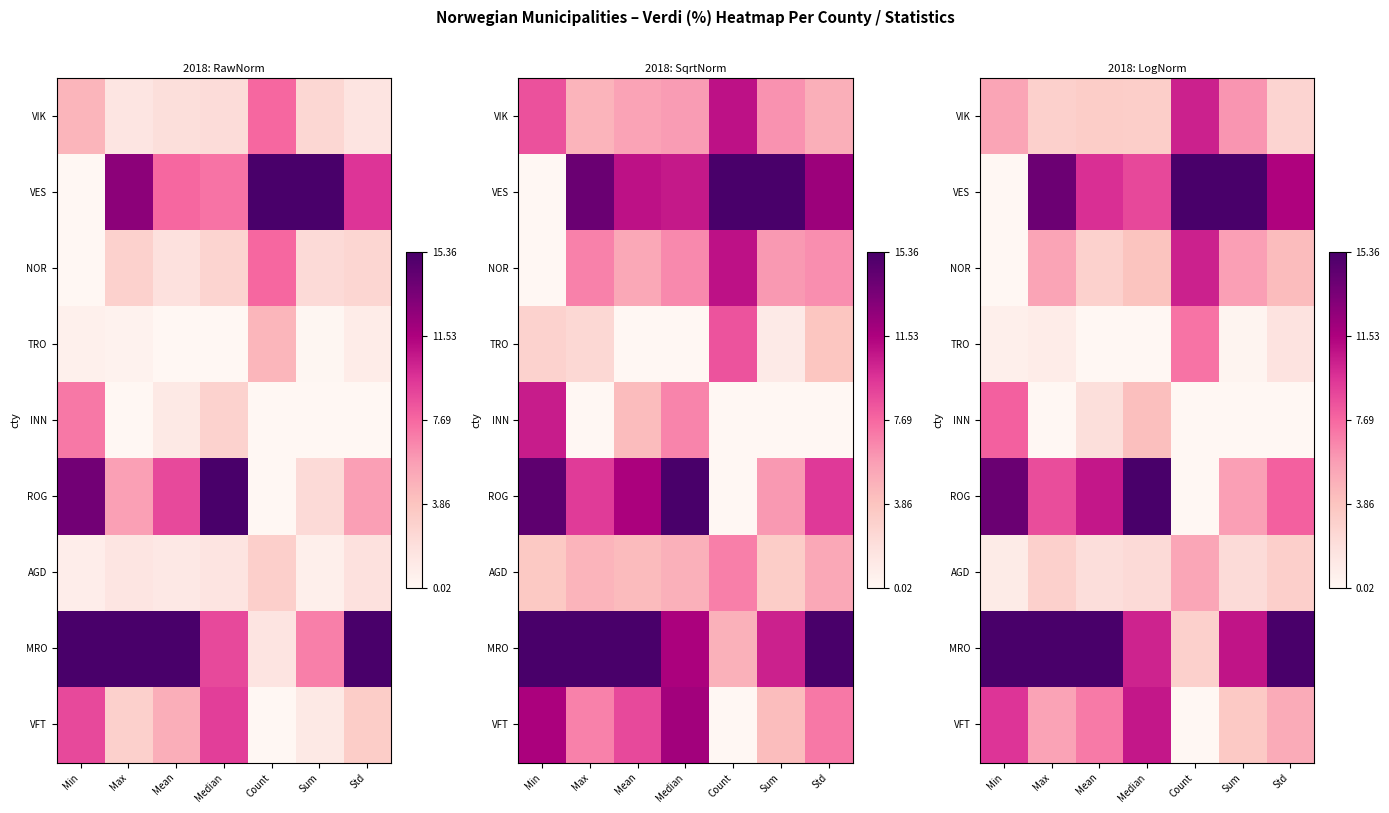

Rank the series by their maximum value, from highest to lowest.

VES, ROG, MRO, VFT, VIK, NOR, INN, TRO, AGD